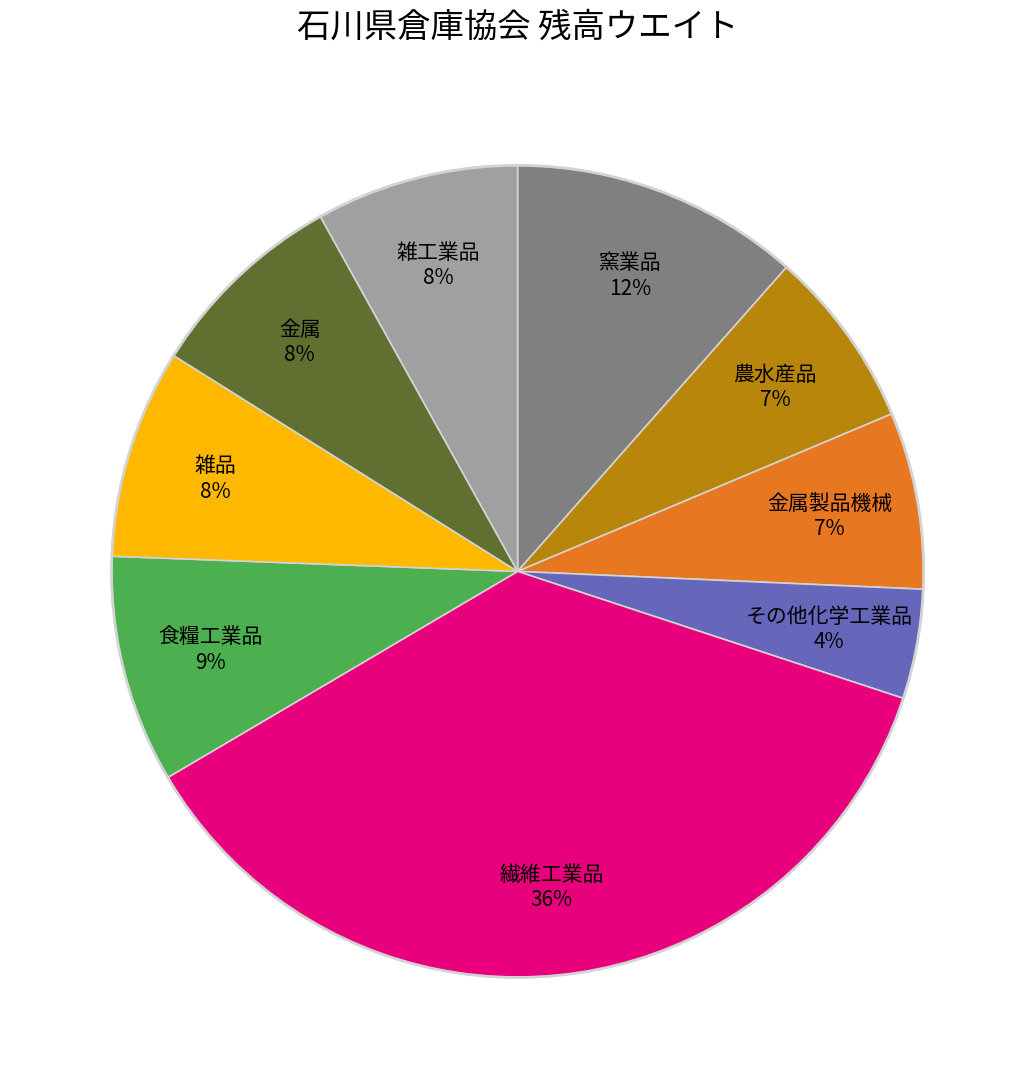

Does any single category account for the majority?

No